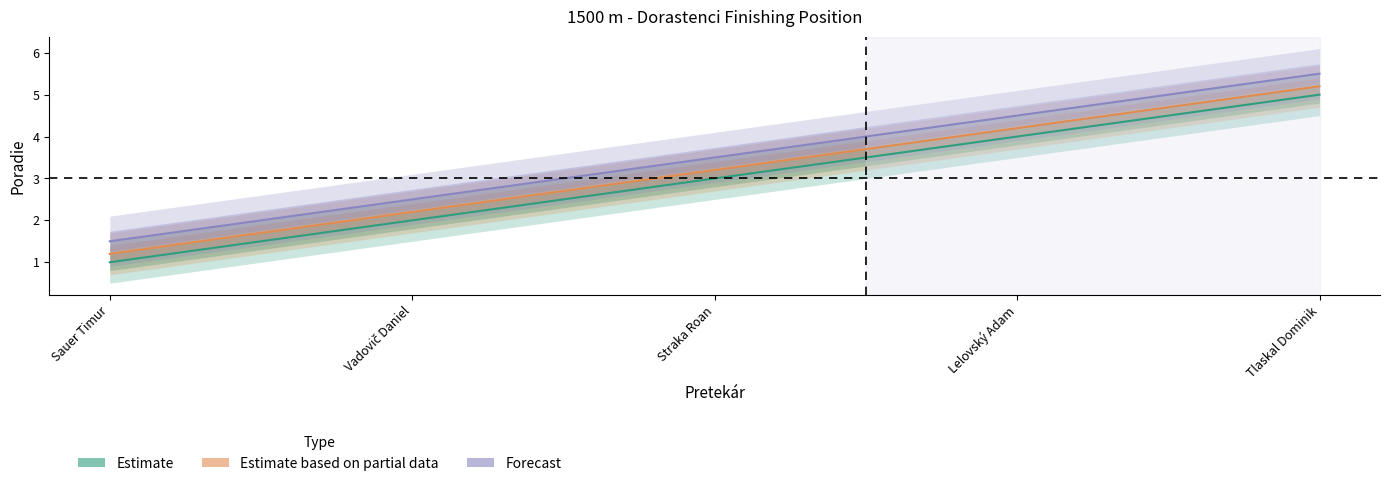

What is the spread (max minus min) of values at Tlaskal Dominik?

0.5